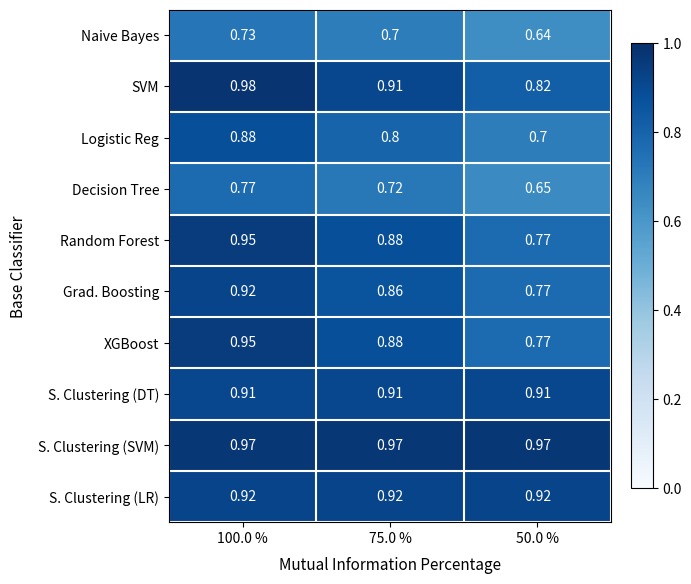

At which category does the chart reach its minimum across all series?

50.0 %